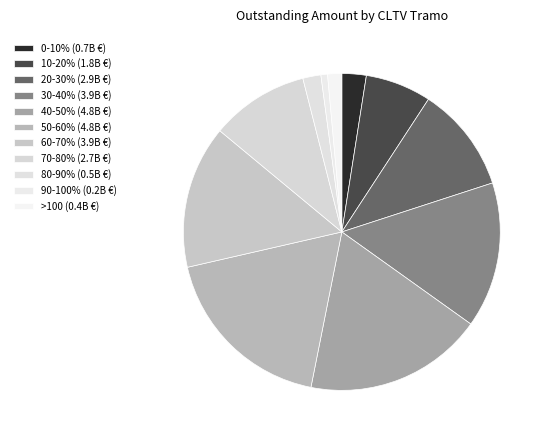

Do 90-100% and 30-40% together represent more than half of the pie?

No